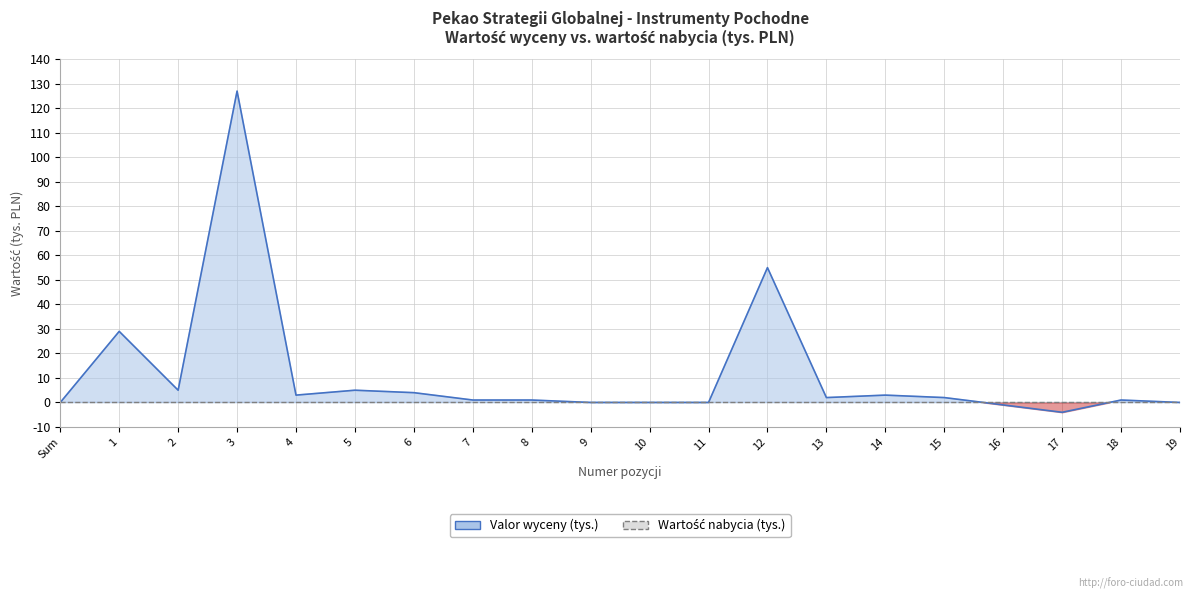

What is the label of the 2nd point from the right?

18